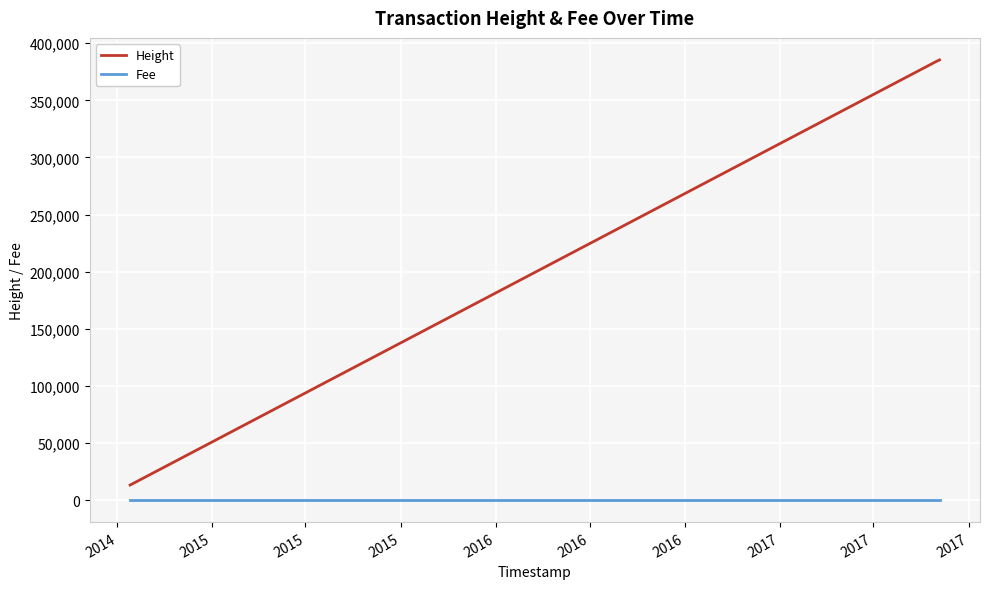

List the series in order of their overall mean, lowest first.

Fee, Height